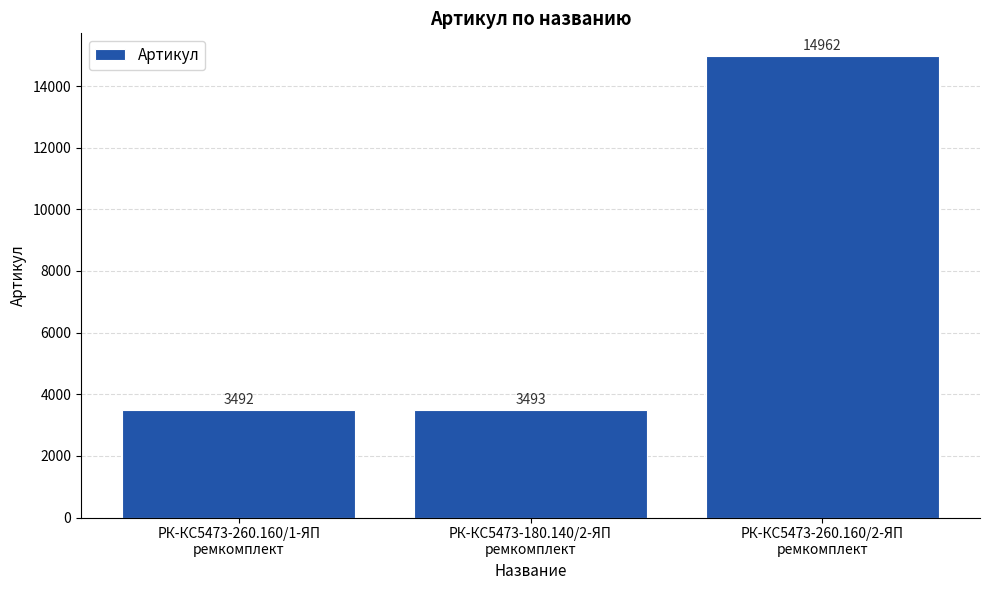

What is the difference between the values at РК-КС5473-260.160/2-ЯП
ремкомплект and РК-КС5473-260.160/1-ЯП
ремкомплект?

11470